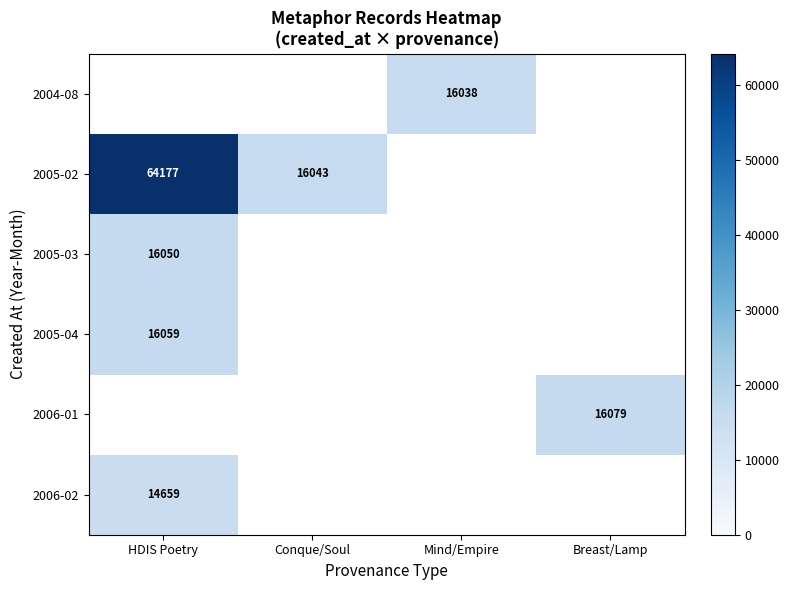

True or false: 2005-02 has a value of 16043 at Conque/Soul.

True